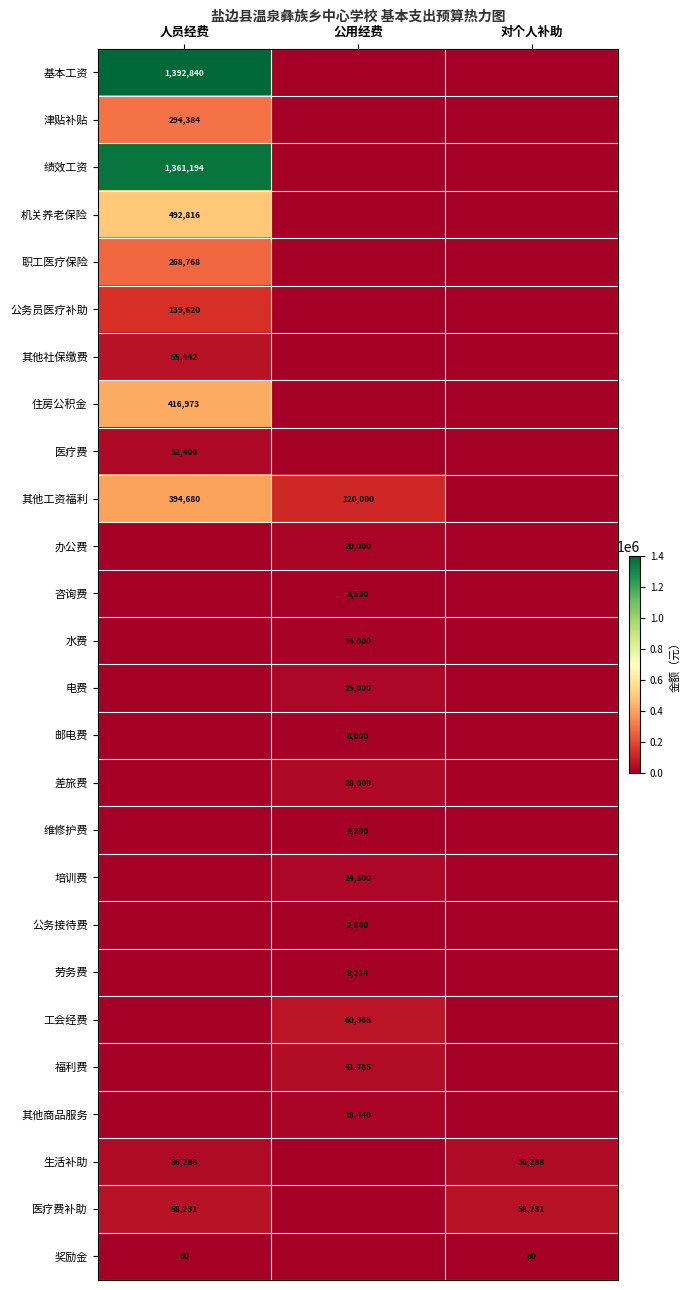

The value of 住房公积金 at 人员经费 is 416973. True or false?

True